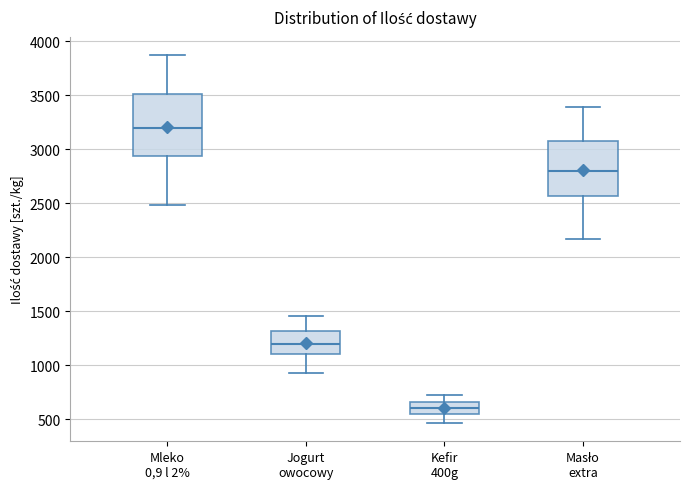

Reading left to right, read every box against the y-axis: the position of its median line, the range the box covers, and the ends of its whiskers. The values are not printed on the chart, so give them approximately, as read against the axis.

Mleko 0,9 l 2%: median 3200, box 2950 to 3500, whiskers 2500 to 3850
Jogurt owocowy: median 1200, box 1100 to 1300, whiskers 950 to 1450
Kefir 400g: median 600, box 550 to 650, whiskers 450 to 750
Masło extra: median 2800, box 2550 to 3050, whiskers 2150 to 3400